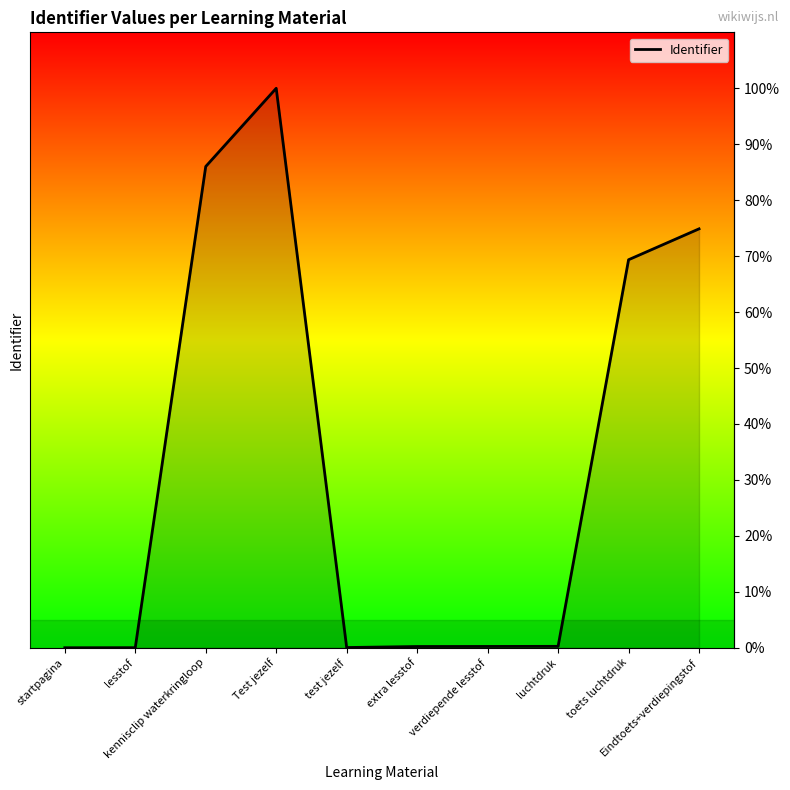

What position from the left is startpagina?

1